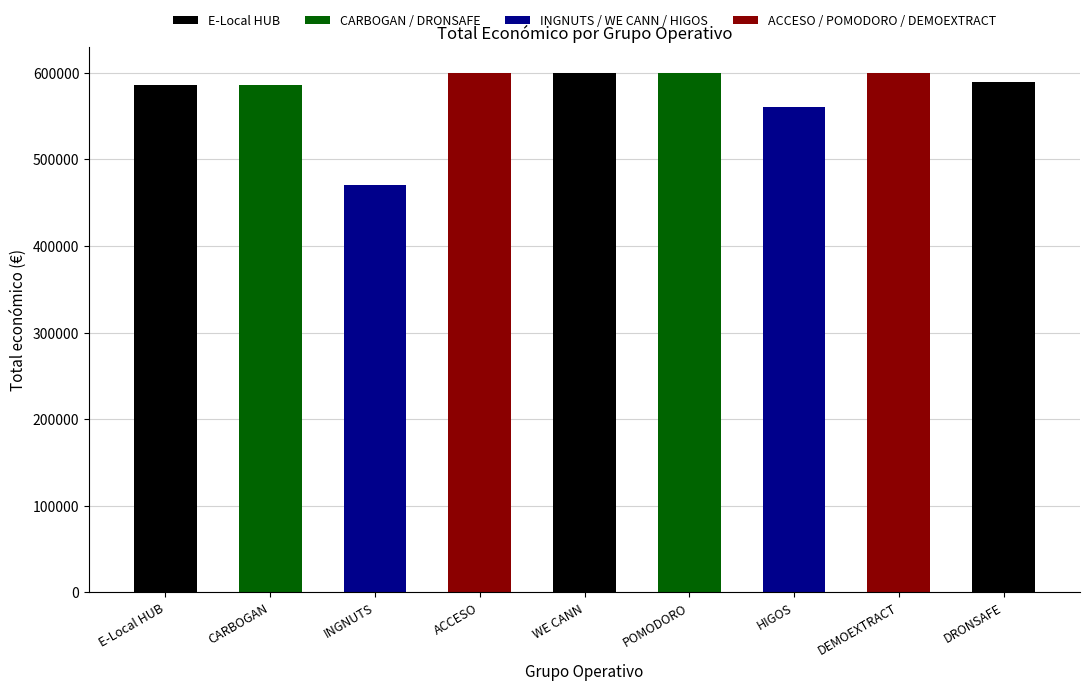

What is the difference between the second highest and second lowest values?

39250